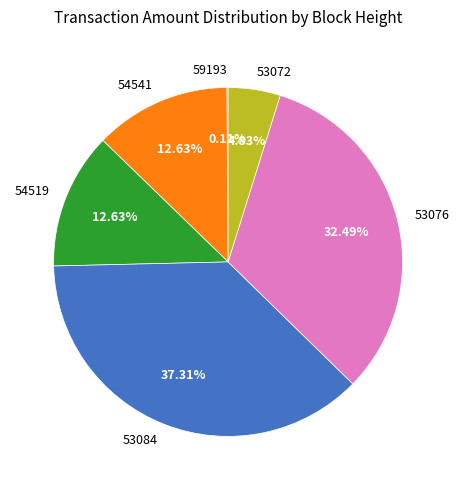

What is the ratio of the value at 53072 to the value at 54519?

0.4